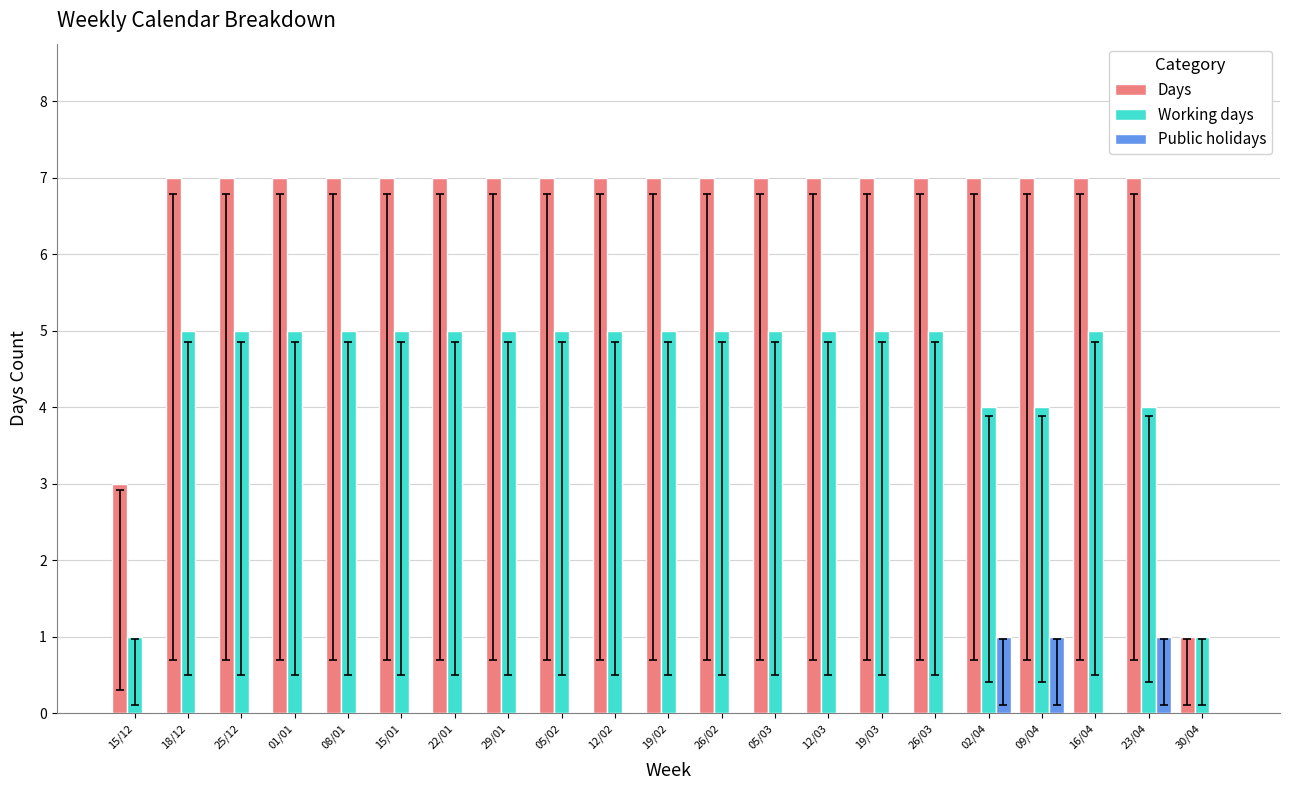

Count the number of data series in this chart.

3